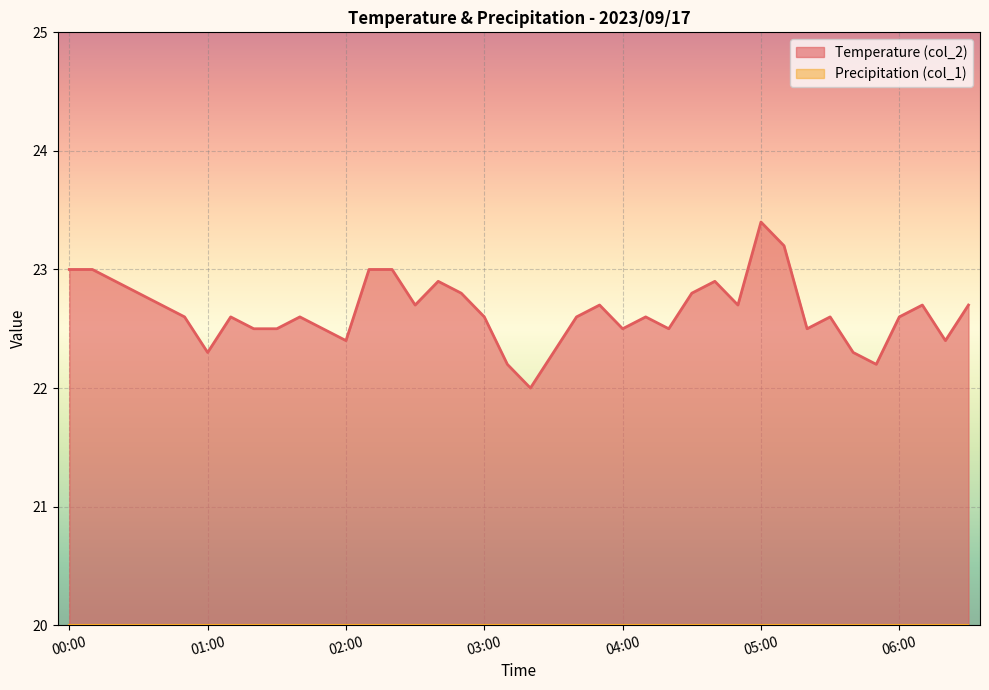

List the labels in order of value, largest first.

05:00, 05:10, 00:00, 00:10, 02:10, 02:20, 00:20, 02:40, 04:40, 00:30, 02:50, 04:30, 00:40, 02:30, 03:50, 04:50, 06:10, 06:30, 00:50, 01:10, 01:40, 03:00, 03:40, 04:10, 05:30, 06:00, 01:20, 01:30, 01:50, 04:00, 04:20, 05:20, 02:00, 06:20, 01:00, 03:30, 05:40, 03:10, 05:50, 03:20